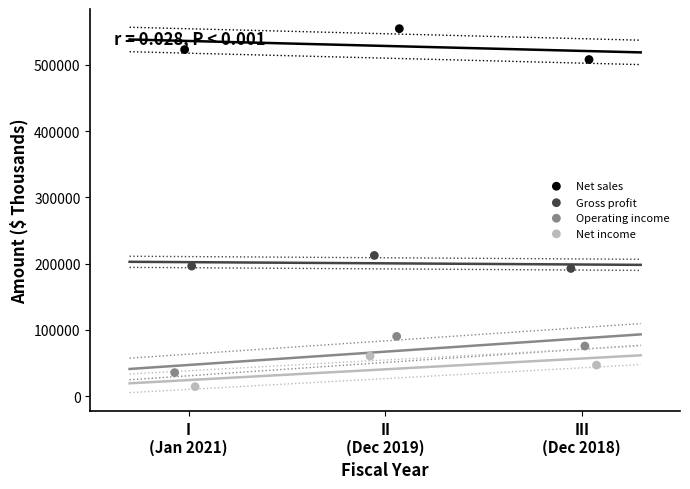

What are all the series names shown in the legend?

Net sales, Gross profit, Operating income, Net income